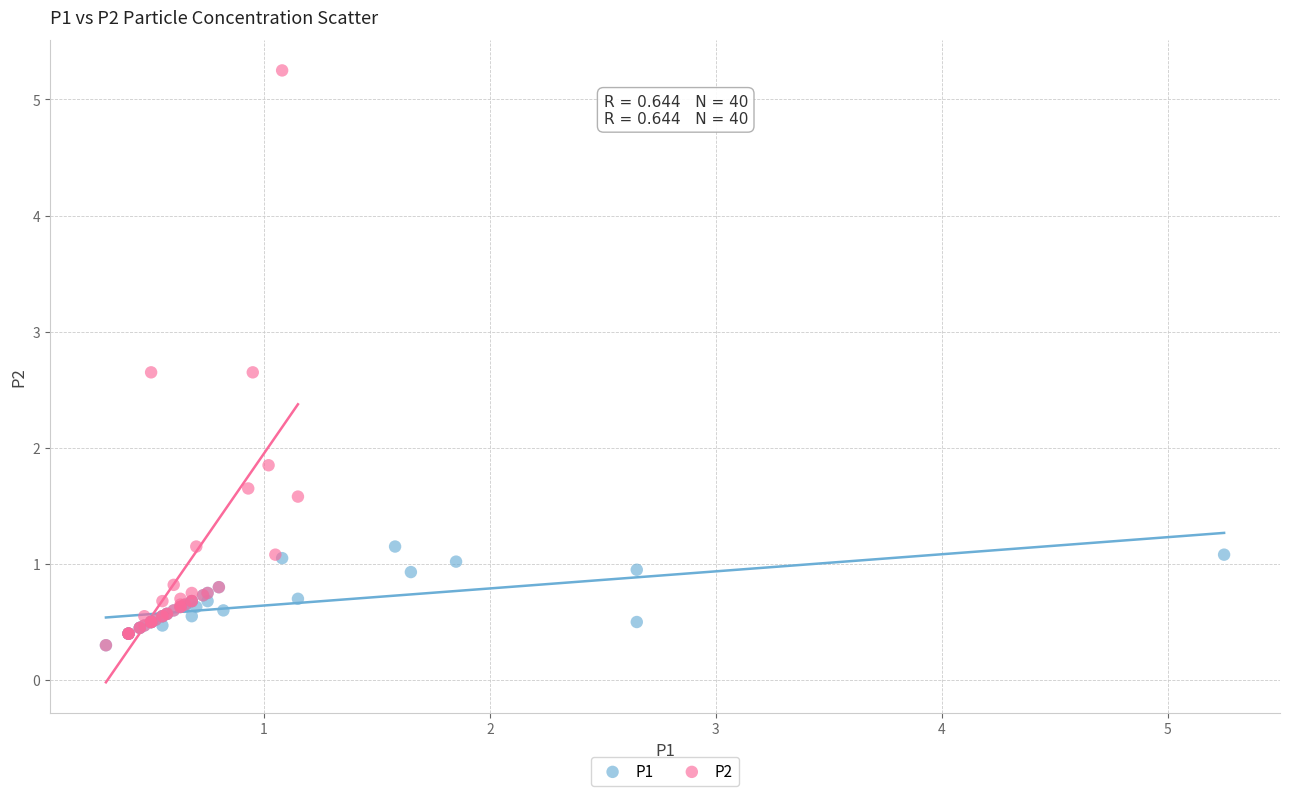

Which series contains the highest Y value?

P2